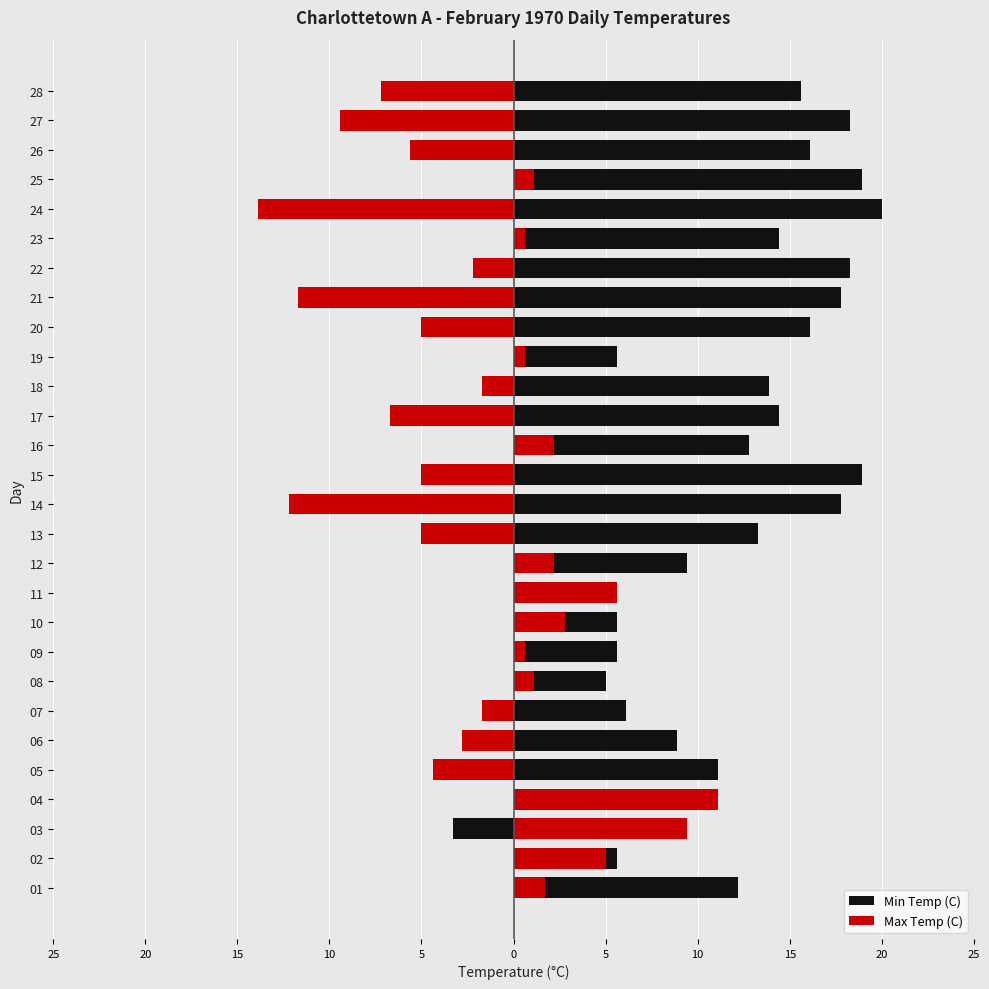

Does the chart contain any negative values?

Yes